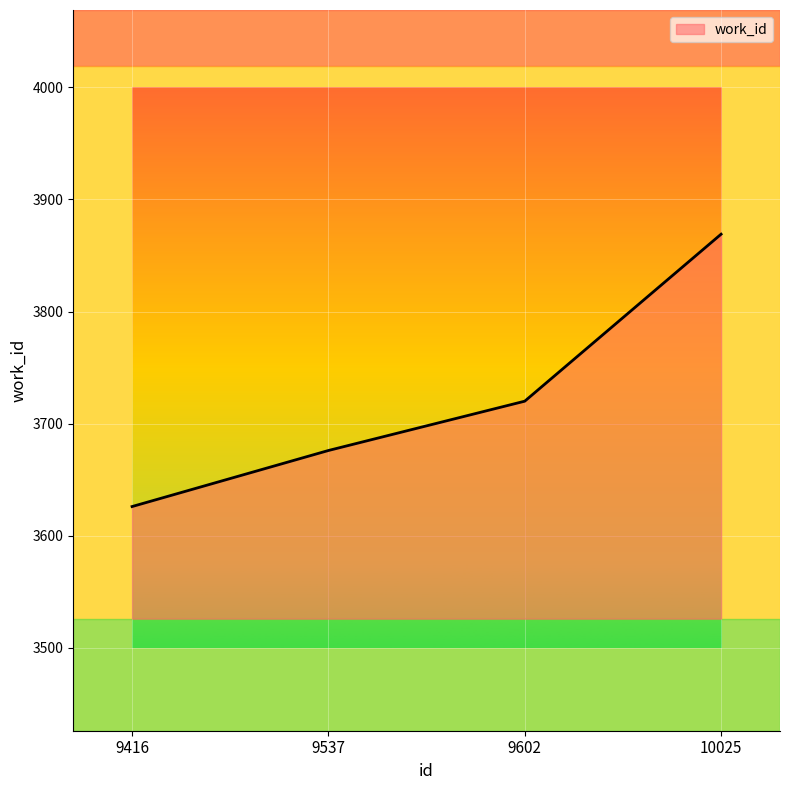

True or false: the data has more than 1 interior local peaks.

False